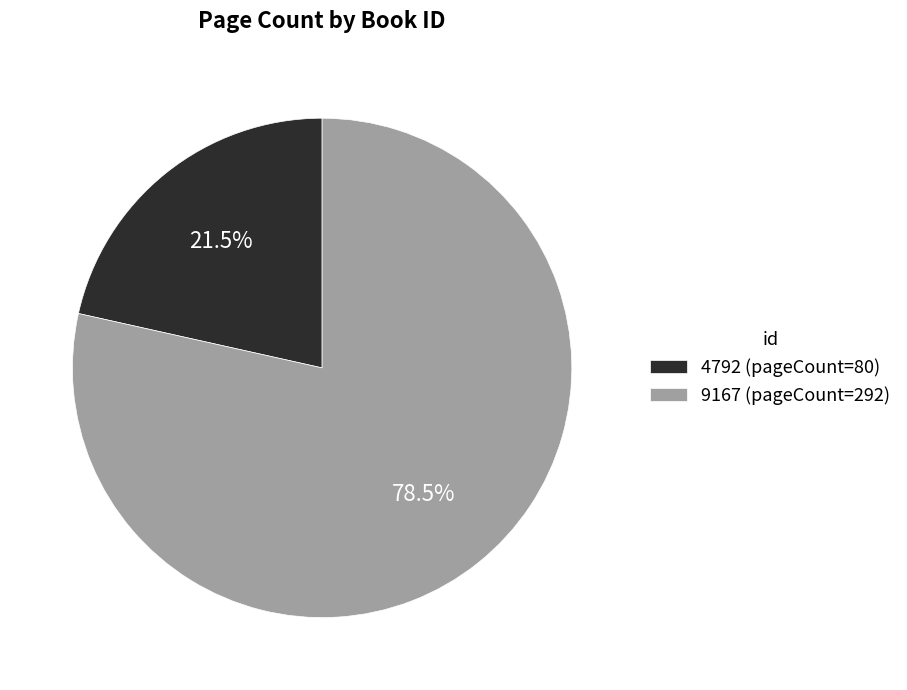

Rank the categories by value from highest to lowest.

9167, 4792